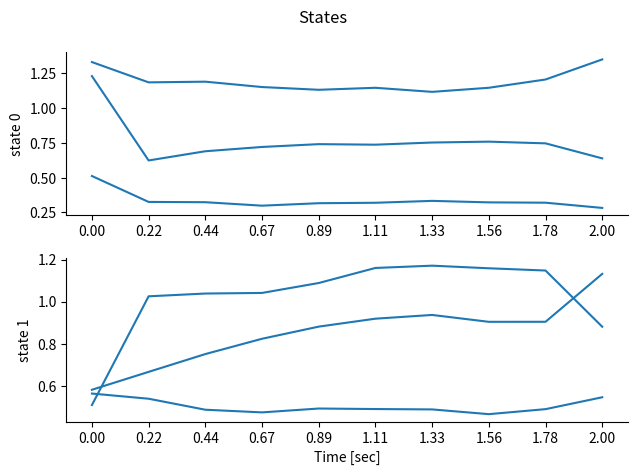

True or false: Jan has more than 1 interior local peaks.

False